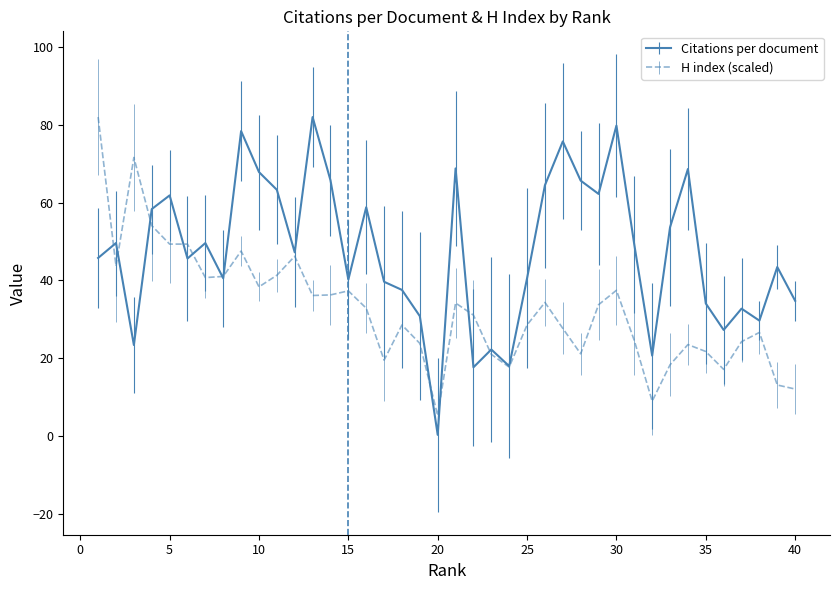

What is the greatest value displayed?

82.0